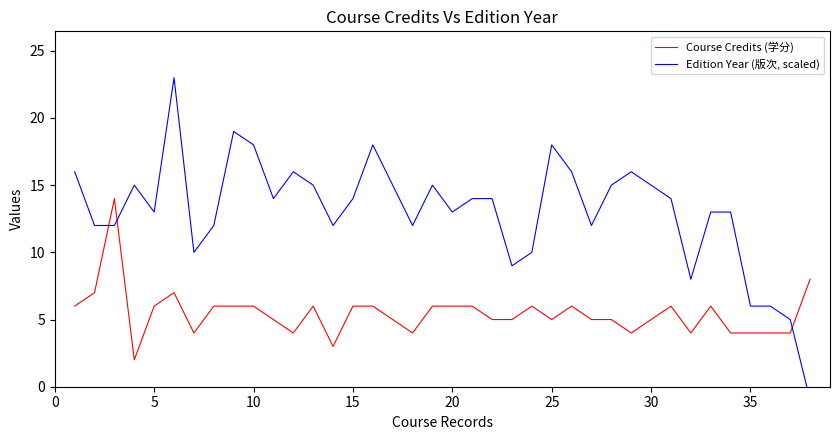

How many times do Edition Year (版次, scaled) and Course Credits (学分) cross each other?

3